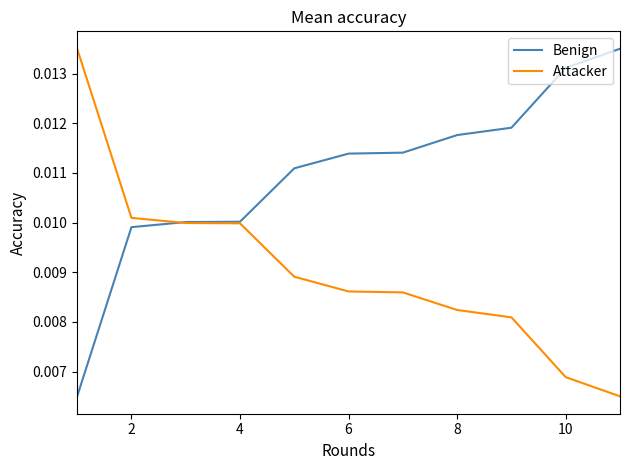

Rank the series by their average value, from highest to lowest.

Benign, Attacker